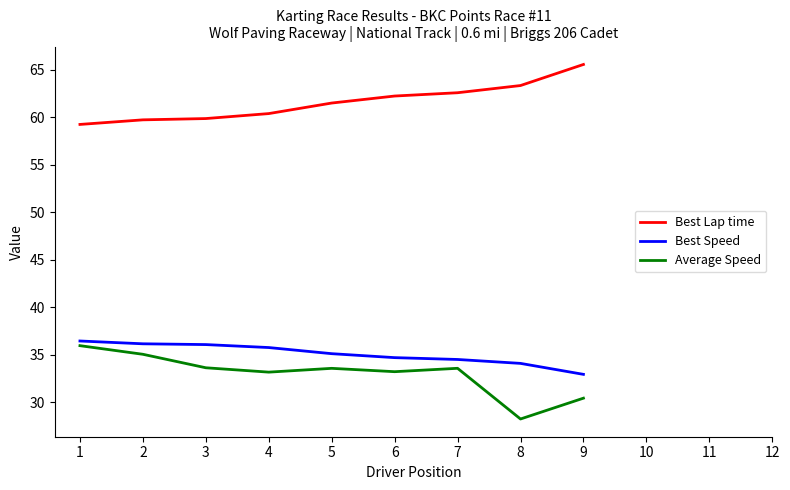

Is this an area chart (filled region under the line)?

No